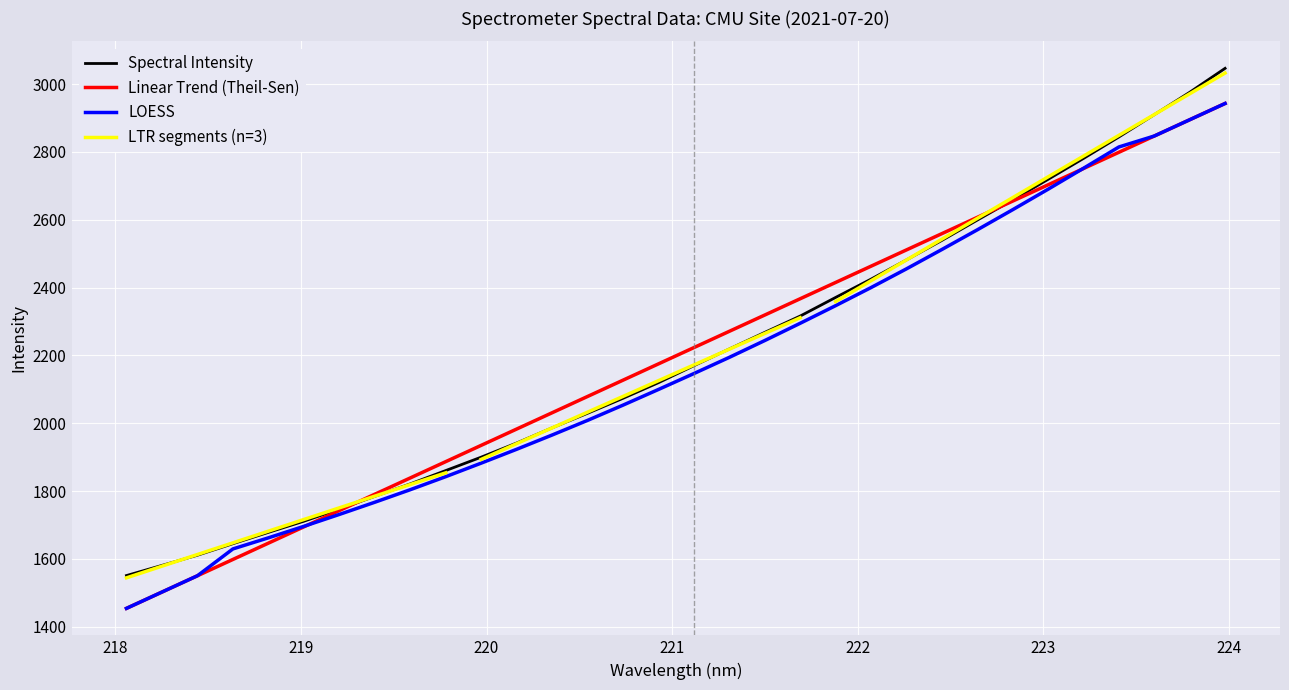

What is the maximum value for Linear Trend (Theil-Sen)?

2942.6